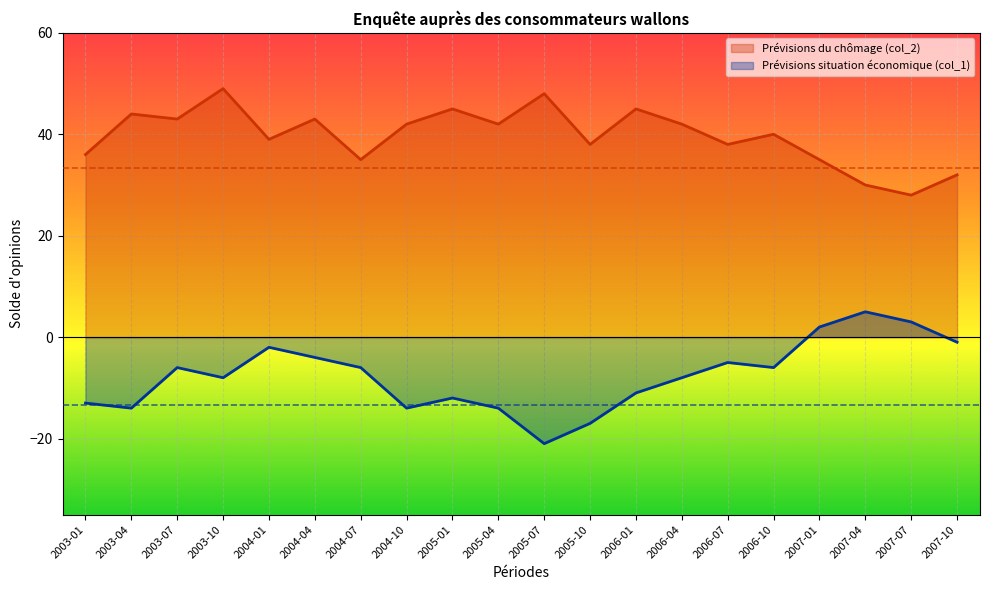

At 2006-01, list the series in order from largest to smallest.

Prévisions du chômage (col_2), Prévisions situation économique (col_1)